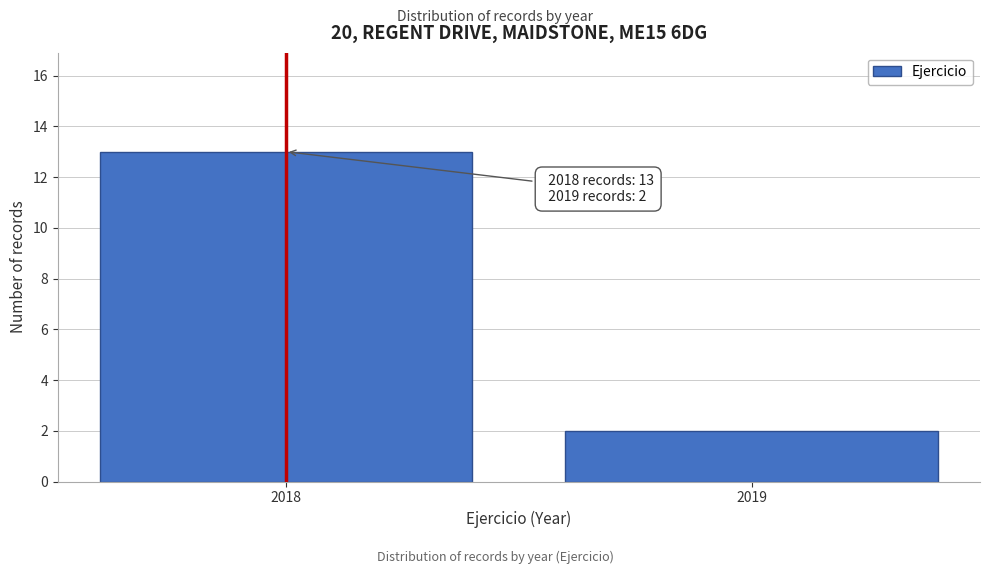

Reading left to right, list all the values displayed in this chart.

13	2